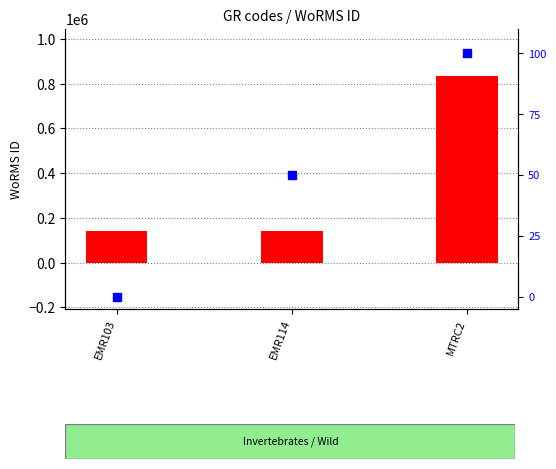

What is the total value across all series at EMR114?

140708